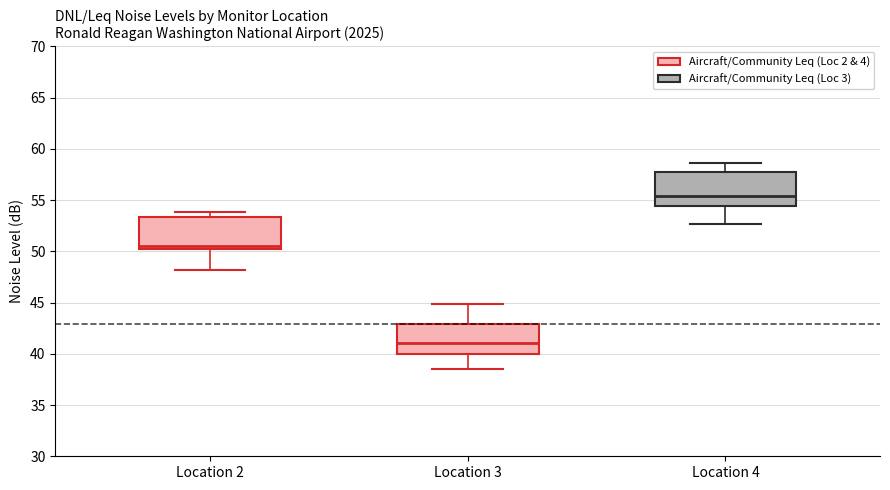

Which box's median line is the lowest?

Location 3